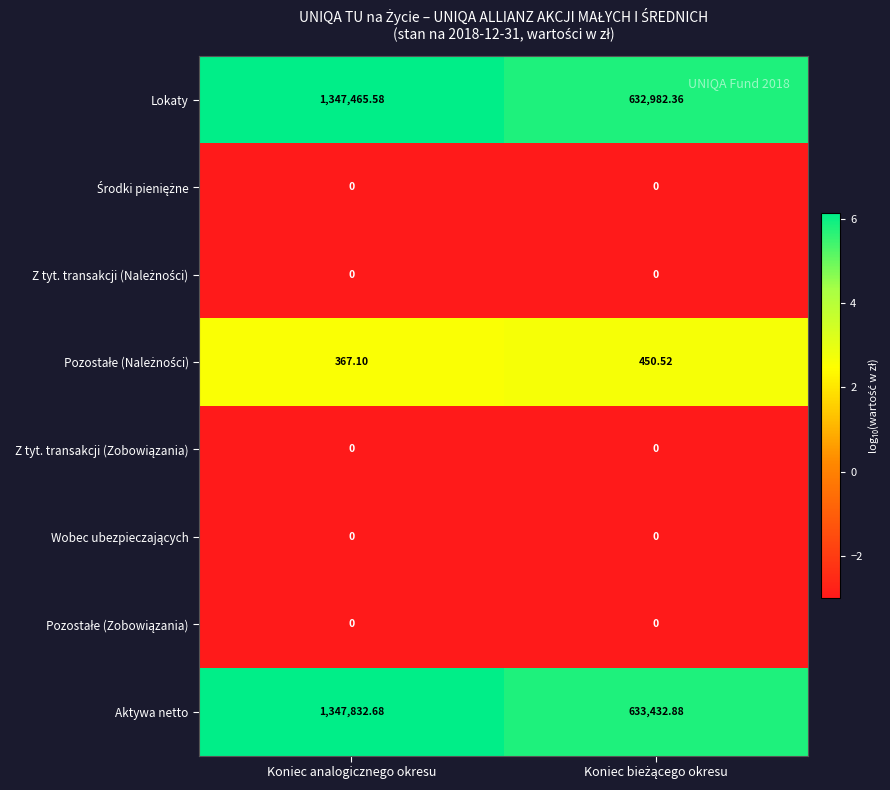

Which series has the largest total across all categories?

Aktywa netto